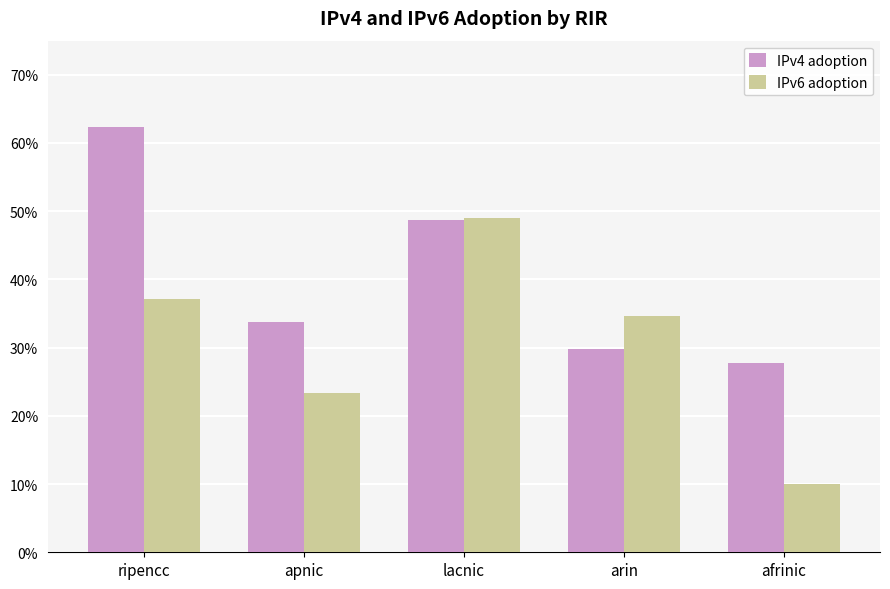

Between apnic and afrinic, which series saw the biggest shift?

IPv6 adoption